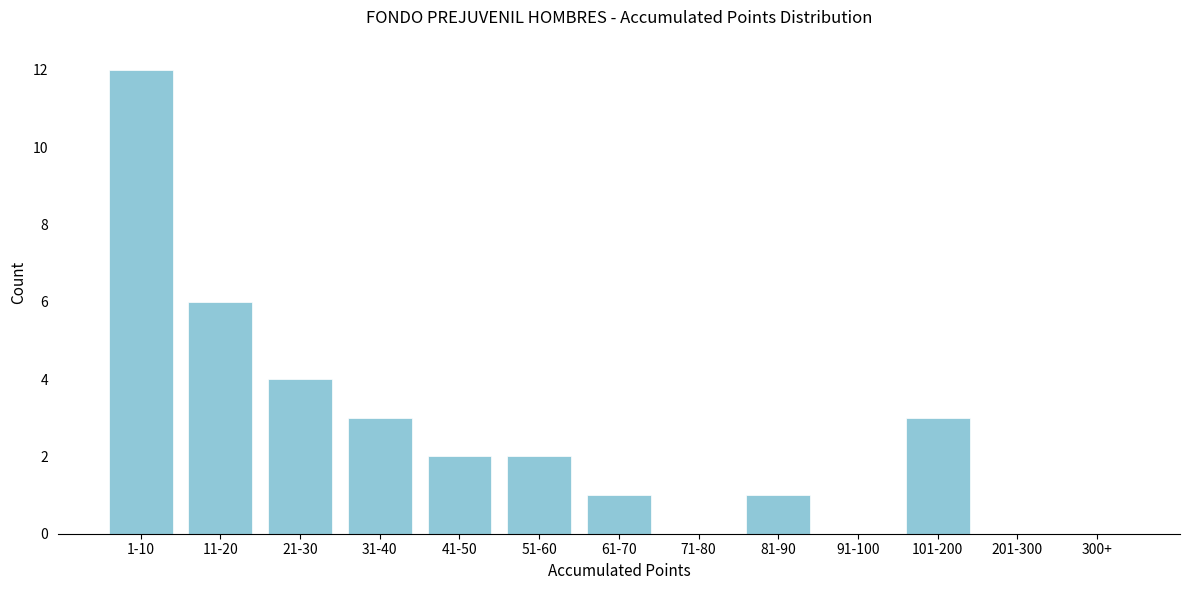

Reading right to left, extract all data points from this chart.

300+=0	201-300=0	101-200=3	91-100=0	81-90=1	71-80=0	61-70=1	51-60=2	41-50=2	31-40=3	21-30=4	11-20=6	1-10=12